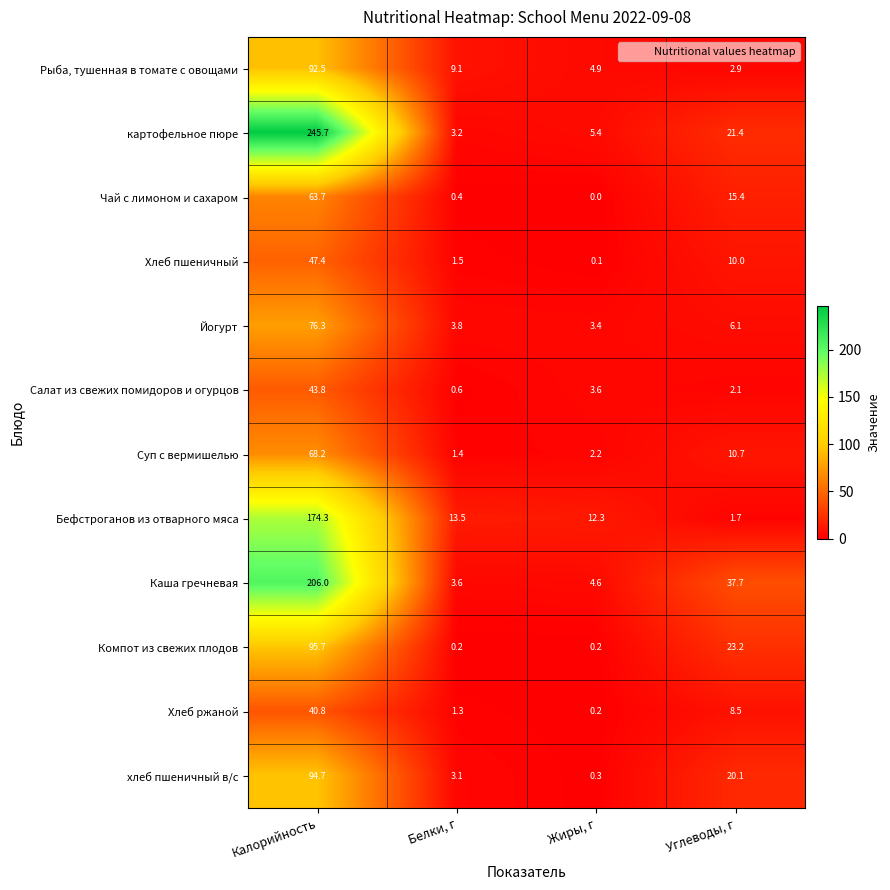

List the series in order of their peak value, lowest first.

Хлеб ржаной, Салат из свежих помидоров и огурцов, Хлеб пшеничный, Чай с лимоном и сахаром, Суп с вермишелью, Йогурт, Рыба, тушенная в томате с овощами, хлеб пшеничный в/с, Компот из свежих плодов, Бефстроганов из отварного мяса, Каша гречневая, картофельное пюре